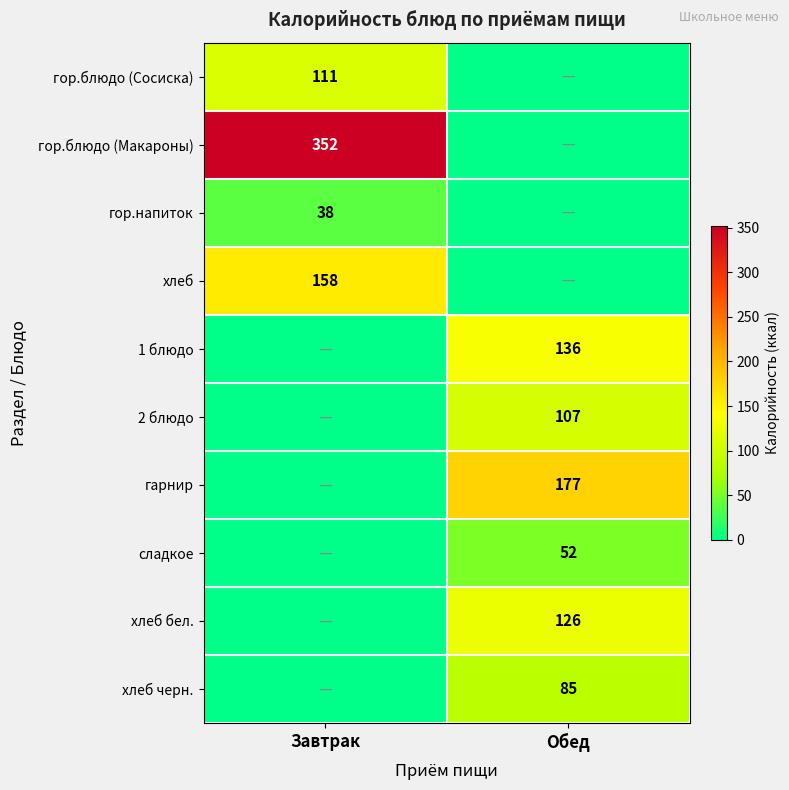

At which category is the sum across all series the highest?

Обед